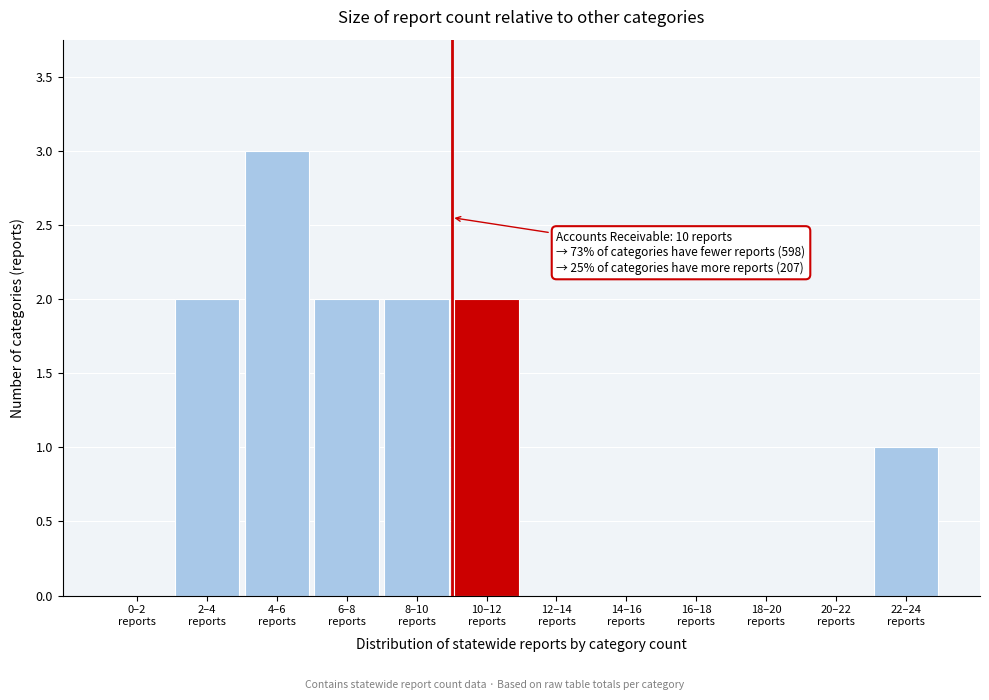

What is the maximum value shown in the chart?

3